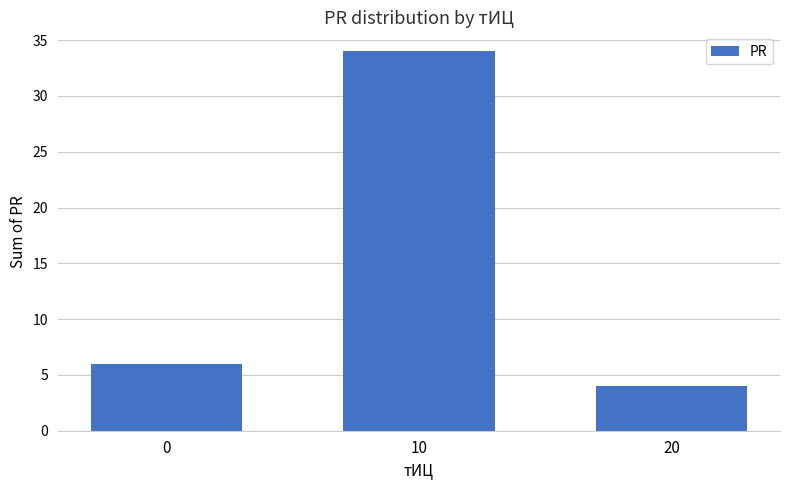

The chart shows a value of 6 at 0. True or false?

True